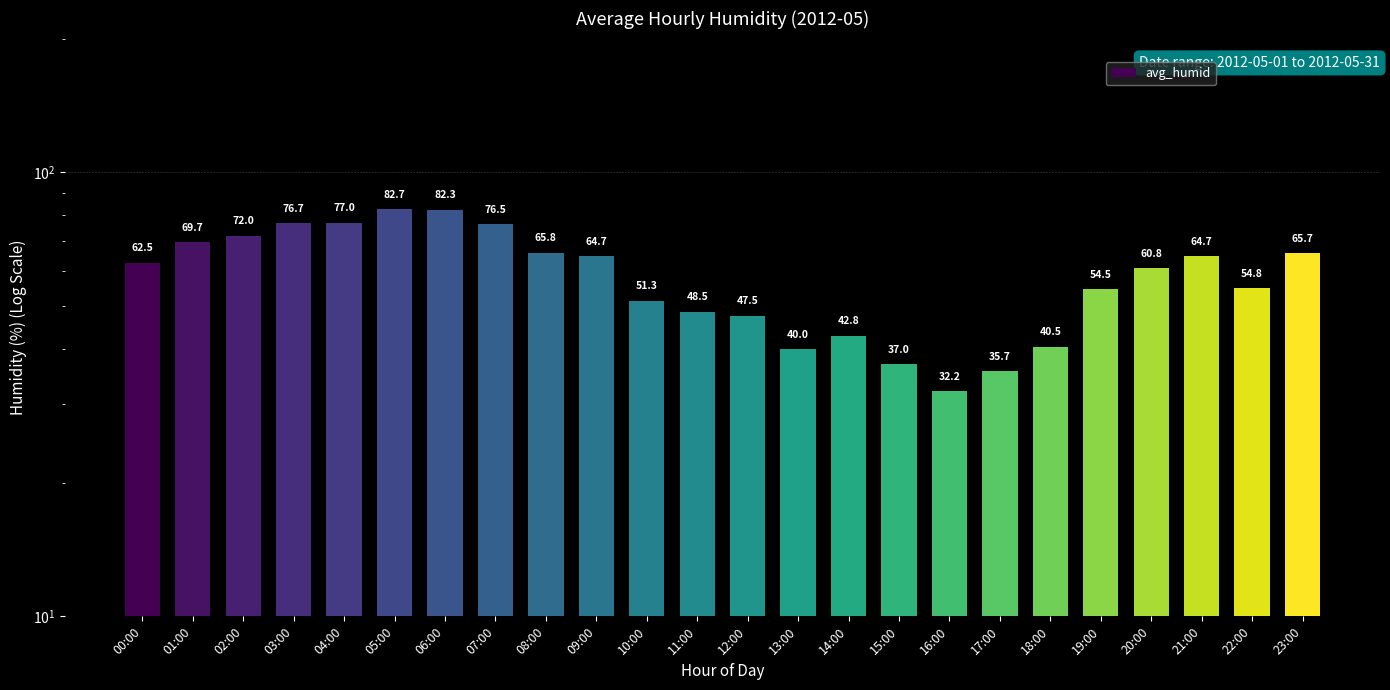

What is the sum of all values?

1405.8